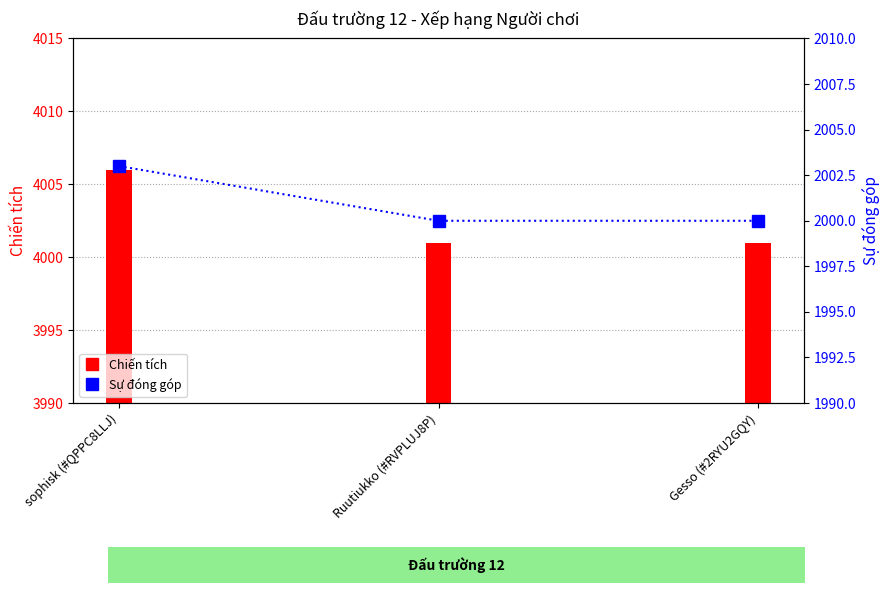

Rank the categories by value from highest to lowest.

sophisk (#QPPC8LLJ), Ruutiukko (#RVPLUJ8P), Gesso (#2RYU2GQY)